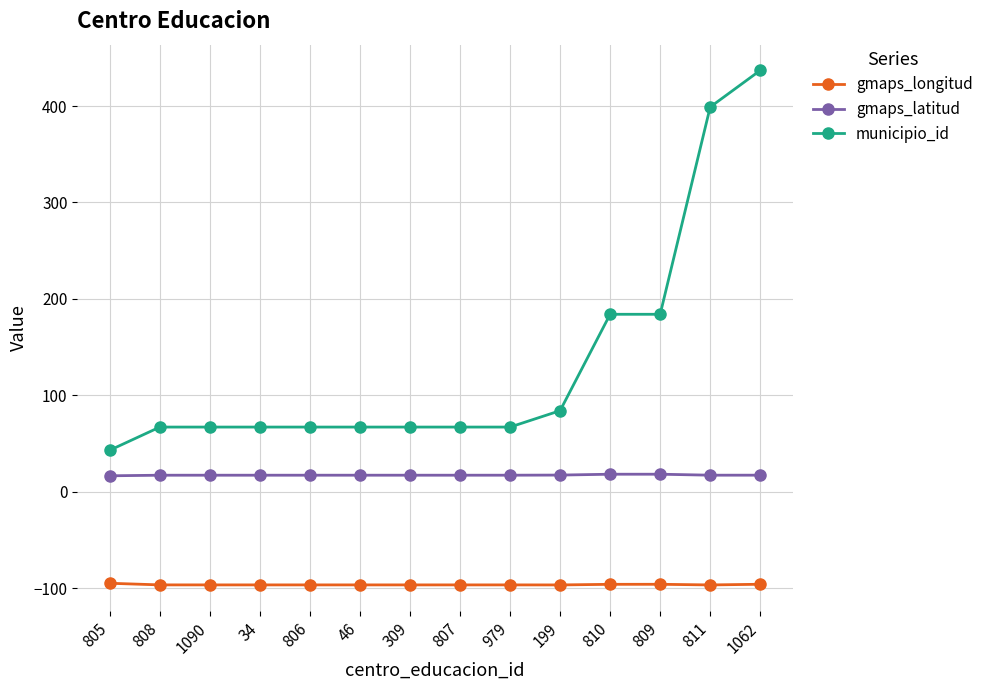

Which category has the lowest value in the municipio_id series?

805